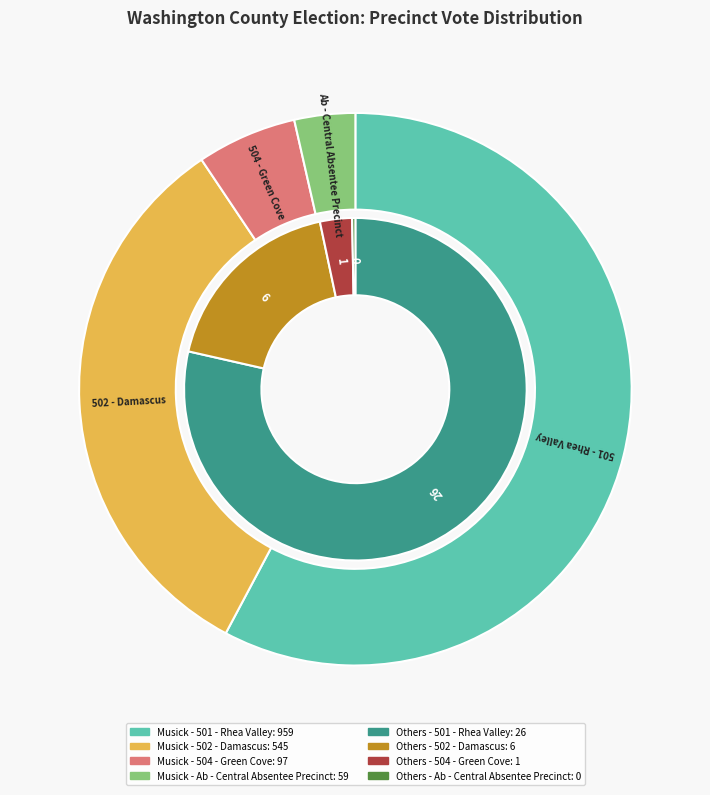

How much of the chart is everything except 502 - Damascus?

67.2%